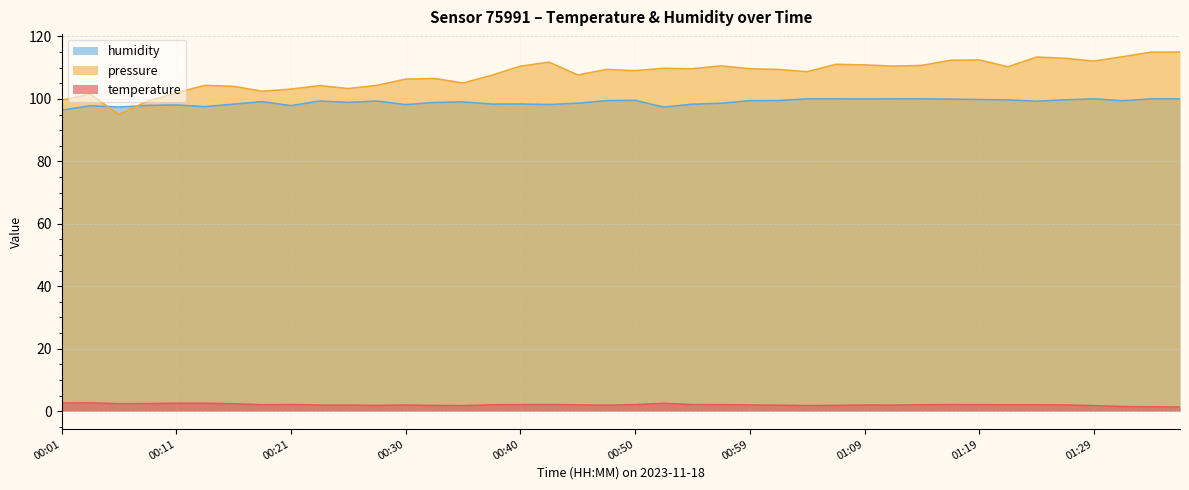

At how many categories does at least one series exceed 46?

40